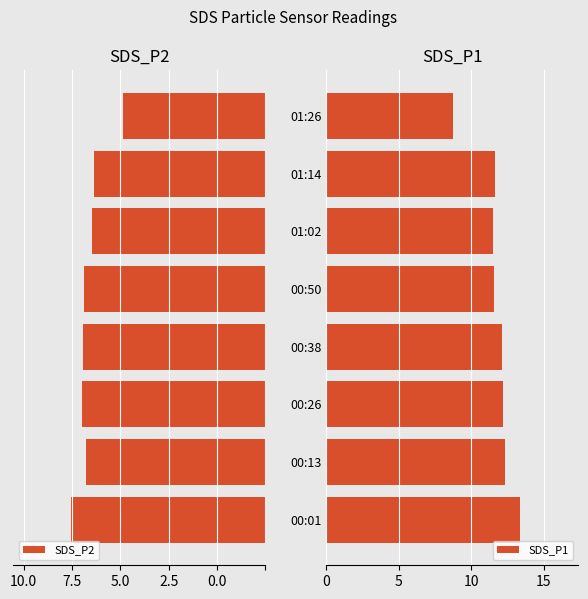

What is the maximum value for SDS_P1?

13.4